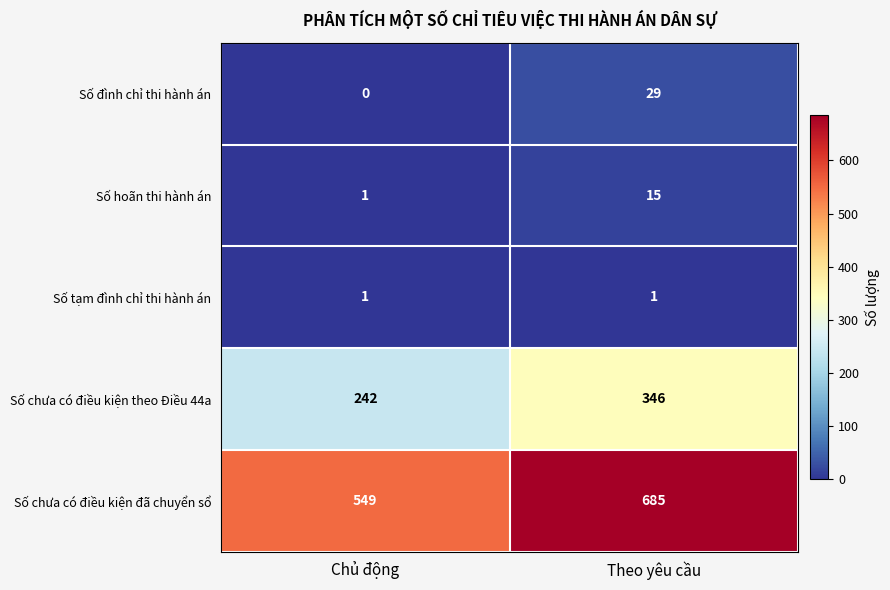

Which label corresponds to the smallest value in the chart?

Chủ động